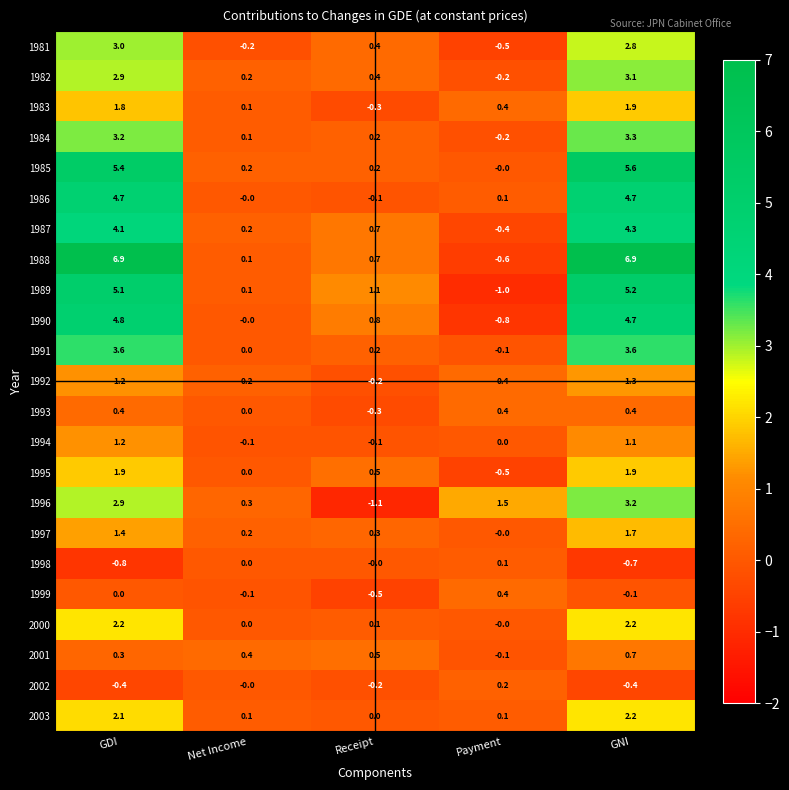

The value of 1984 at Payment is -0.2. True or false?

True